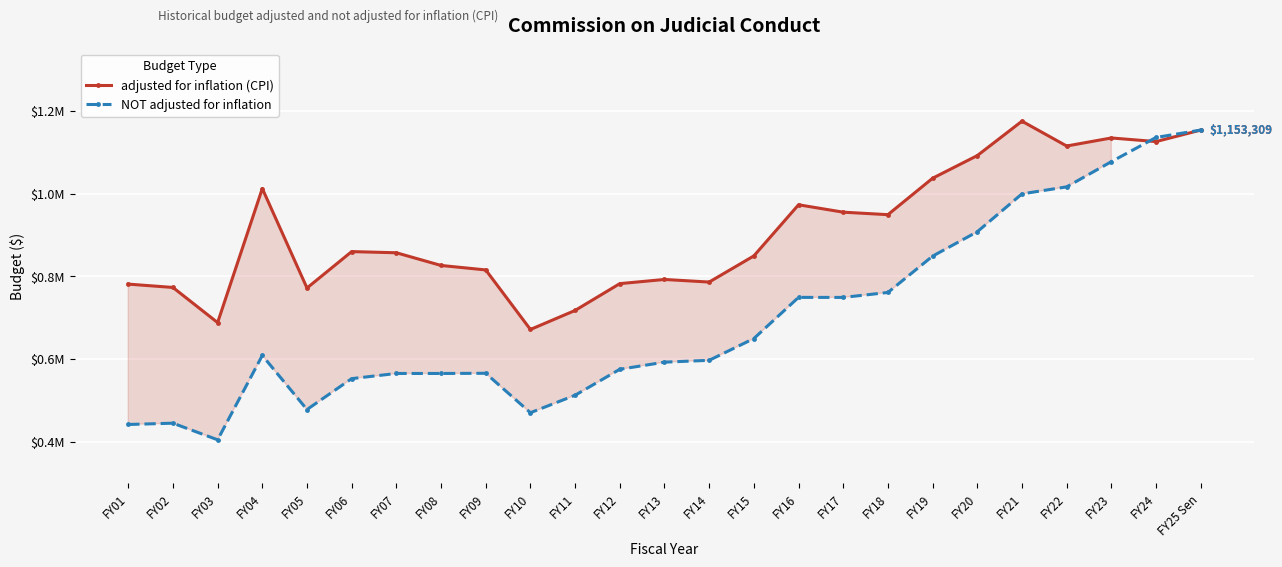

What are all the series names shown in the legend?

adjusted for inflation (CPI), NOT adjusted for inflation